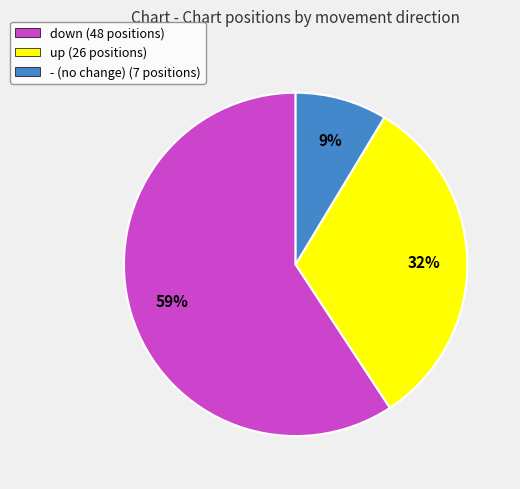

The up (26 positions) slice represents 25% of the pie. True or false?

False